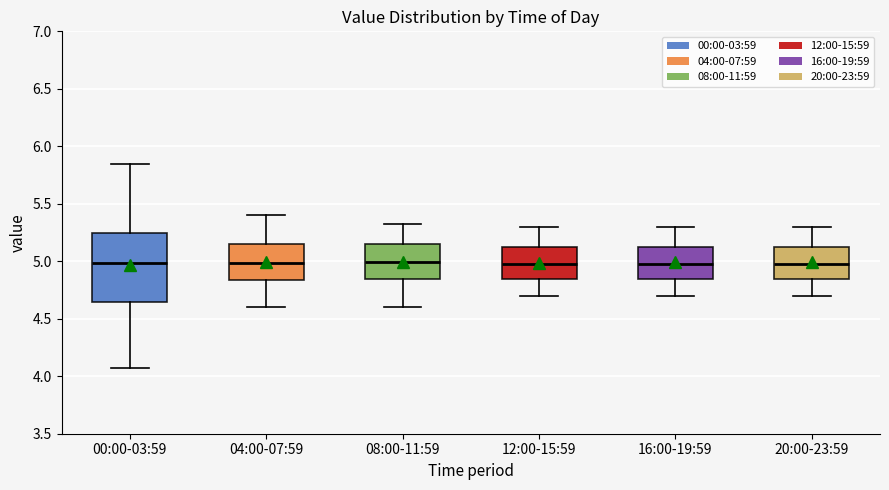

Reading left to right, read every box against the y-axis: the position of its median line, the range the box covers, and the ends of its whiskers. The values are not printed on the chart, so give them approximately, as read against the axis.

00:00-03:59: median 5.00, box 4.65 to 5.25, whiskers 4.05 to 5.85
04:00-07:59: median 5.00, box 4.85 to 5.15, whiskers 4.60 to 5.40
08:00-11:59: median 5.00, box 4.85 to 5.15, whiskers 4.60 to 5.30
12:00-15:59: median 5.00, box 4.85 to 5.15, whiskers 4.70 to 5.30
16:00-19:59: median 5.00, box 4.85 to 5.15, whiskers 4.70 to 5.30
20:00-23:59: median 5.00, box 4.85 to 5.15, whiskers 4.70 to 5.30